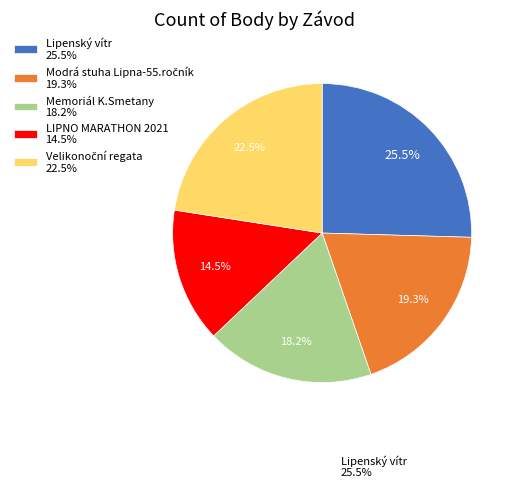

Which has a higher value, Memoriál K.Smetany 18.2% or Lipenský vítr 25.5%?

Lipenský vítr 25.5%